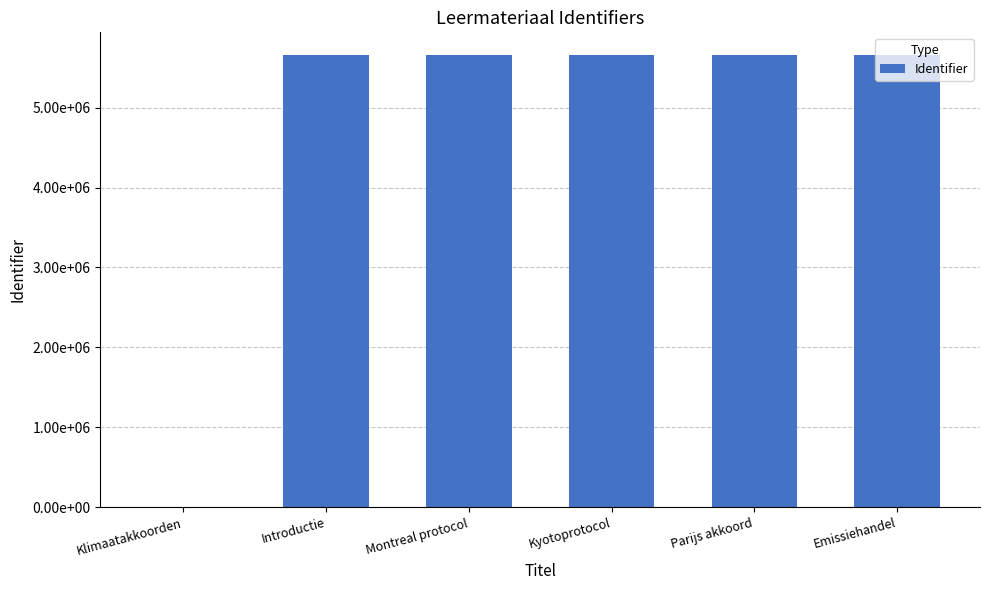

How many series are shown in this chart?

1